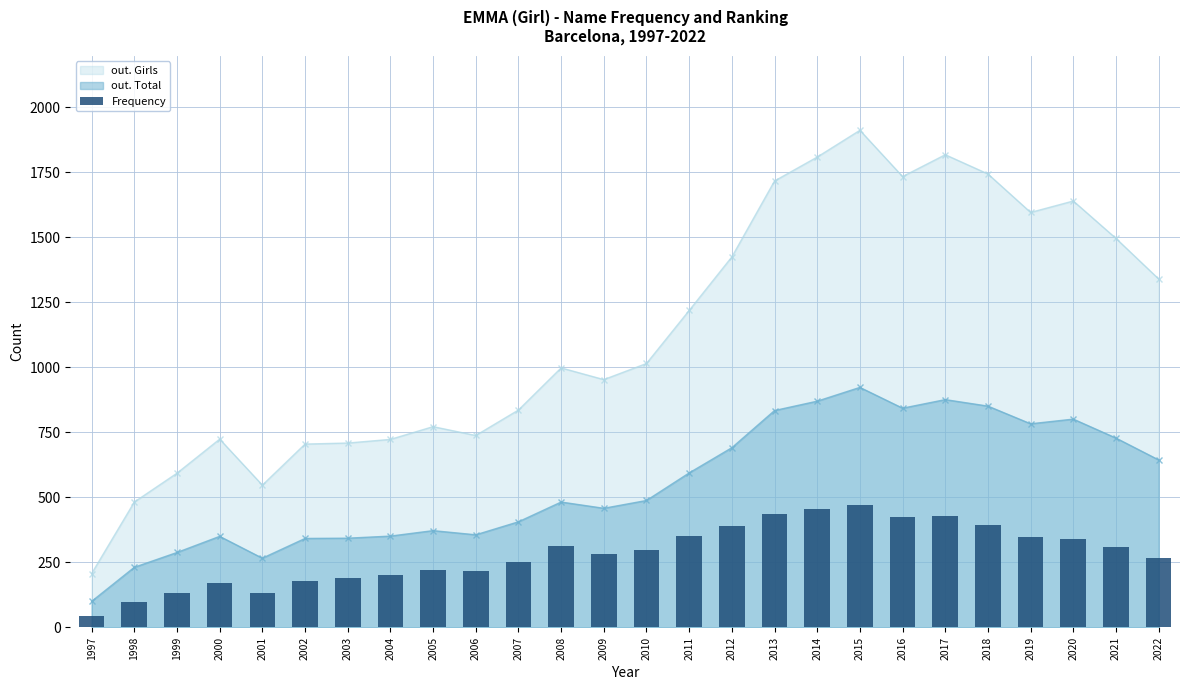

Reading right to left, extract all data points from this chart.

2022=265	2021=309	2020=338	2019=349	2018=395	2017=428	2016=426	2015=472	2014=454	2013=436	2012=390	2011=351	2010=298	2009=282	2008=311	2007=250	2006=216	2005=221	2004=203	2003=189	2002=178	2001=131	2000=169	1999=131	1998=99	1997=43